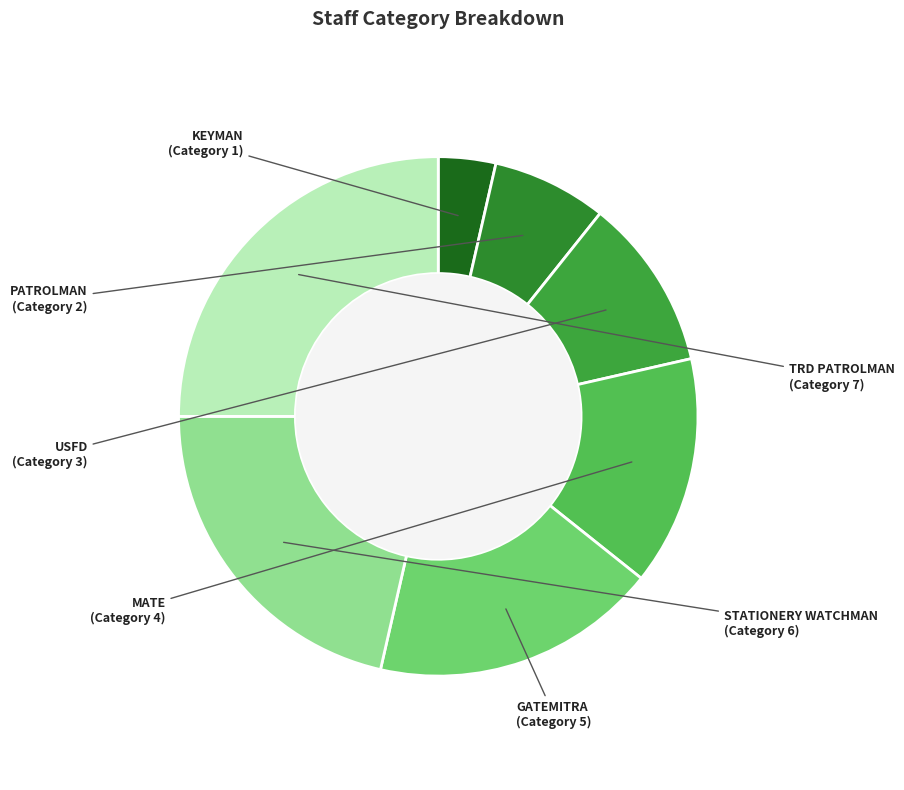

What is the smallest slice in the pie chart?

KEYMAN